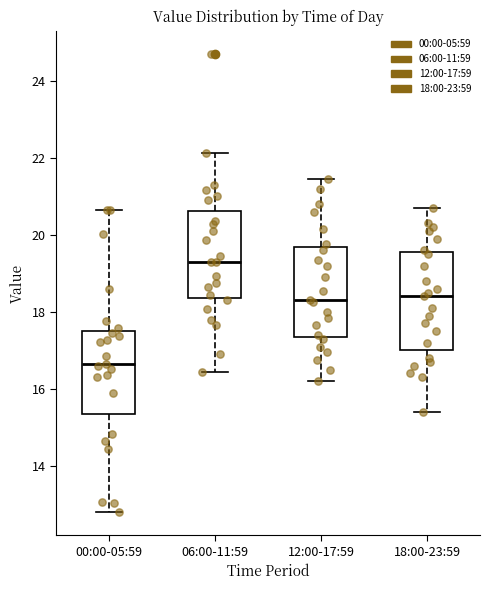

Which box has the lowest median line?

00:00-05:59